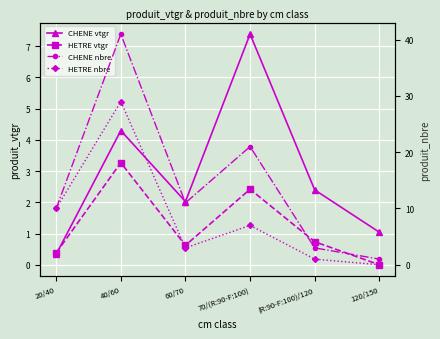

What is the label of the 1st point from the right?

120/150